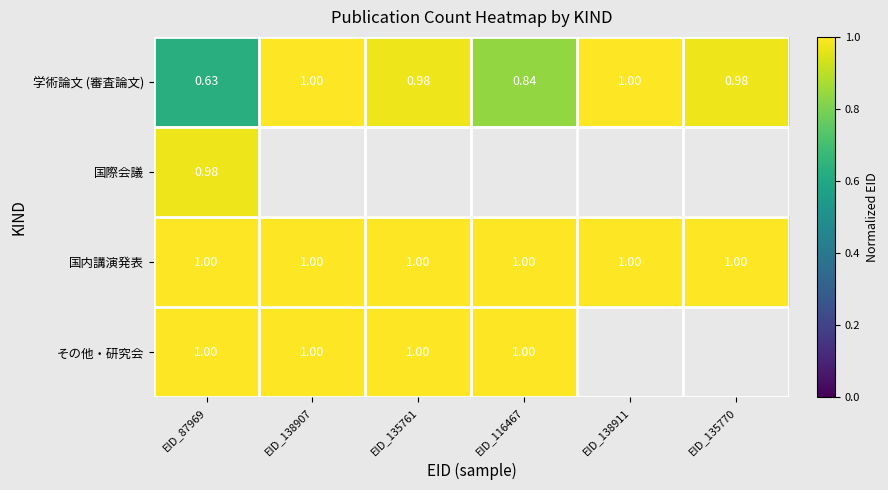

What is the total value across all series at EID_87969?

3.6